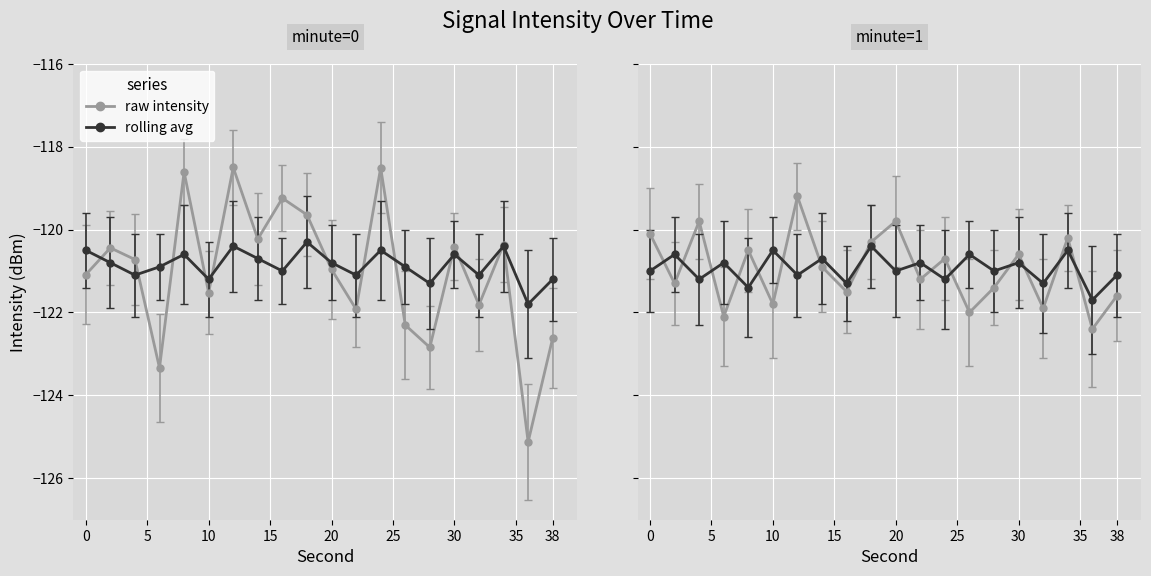

True or false: rolling_avg and mean_intensity cross at least once.

True